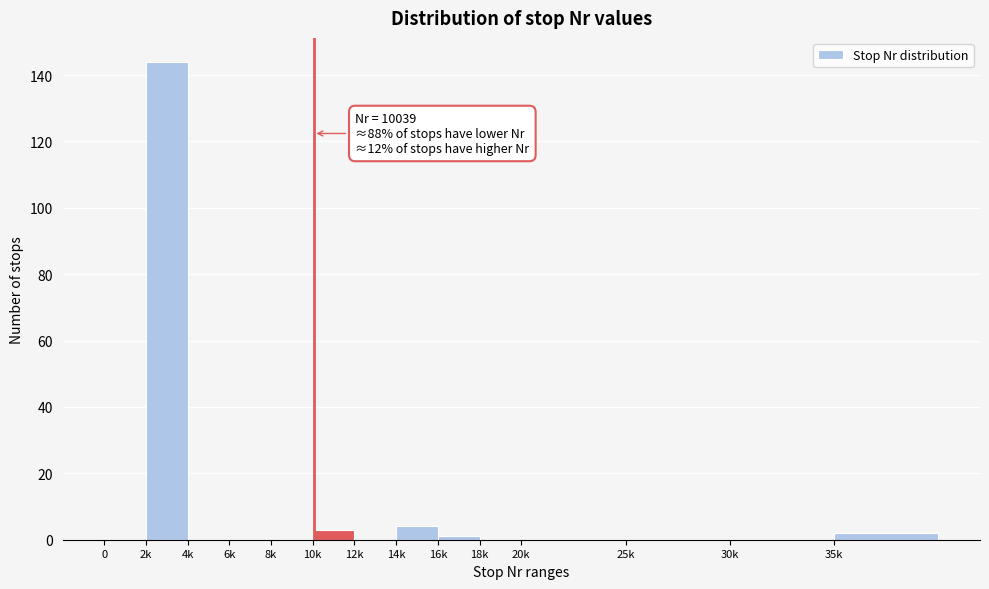

Reading left to right, what are all the values shown in this chart?

0=0	2k=144	4k=0	6k=0	8k=0	10k=3	12k=0	14k=4	16k=1	18k=0	20k=0	25k=0	30k=0	35k=2